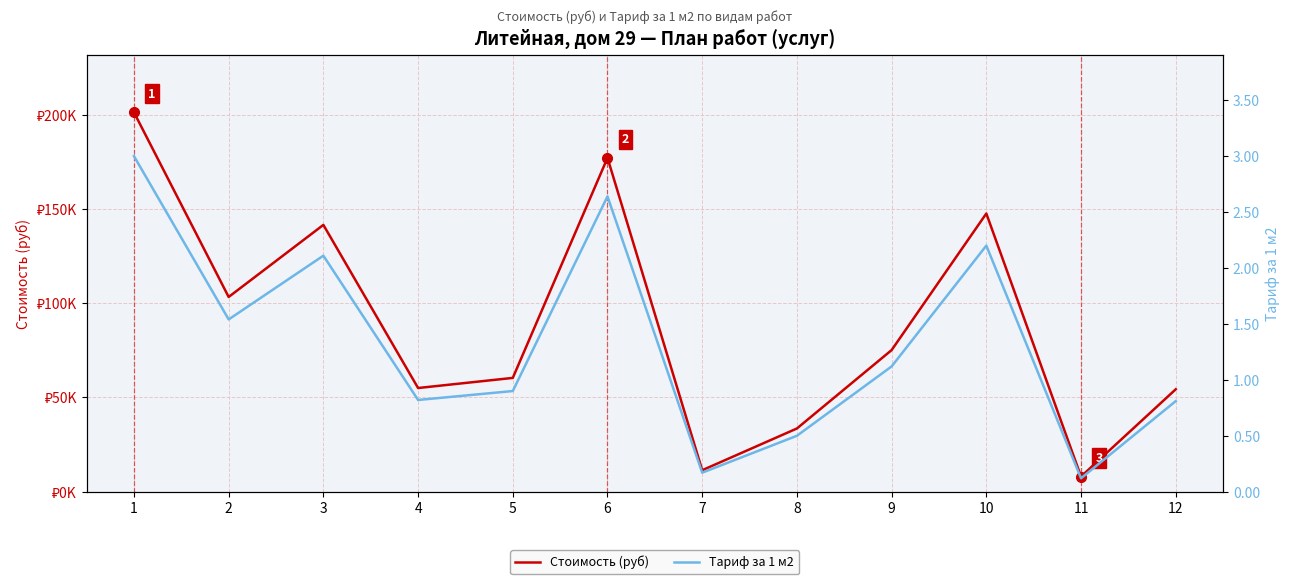

At which category is the sum across all series the highest?

1